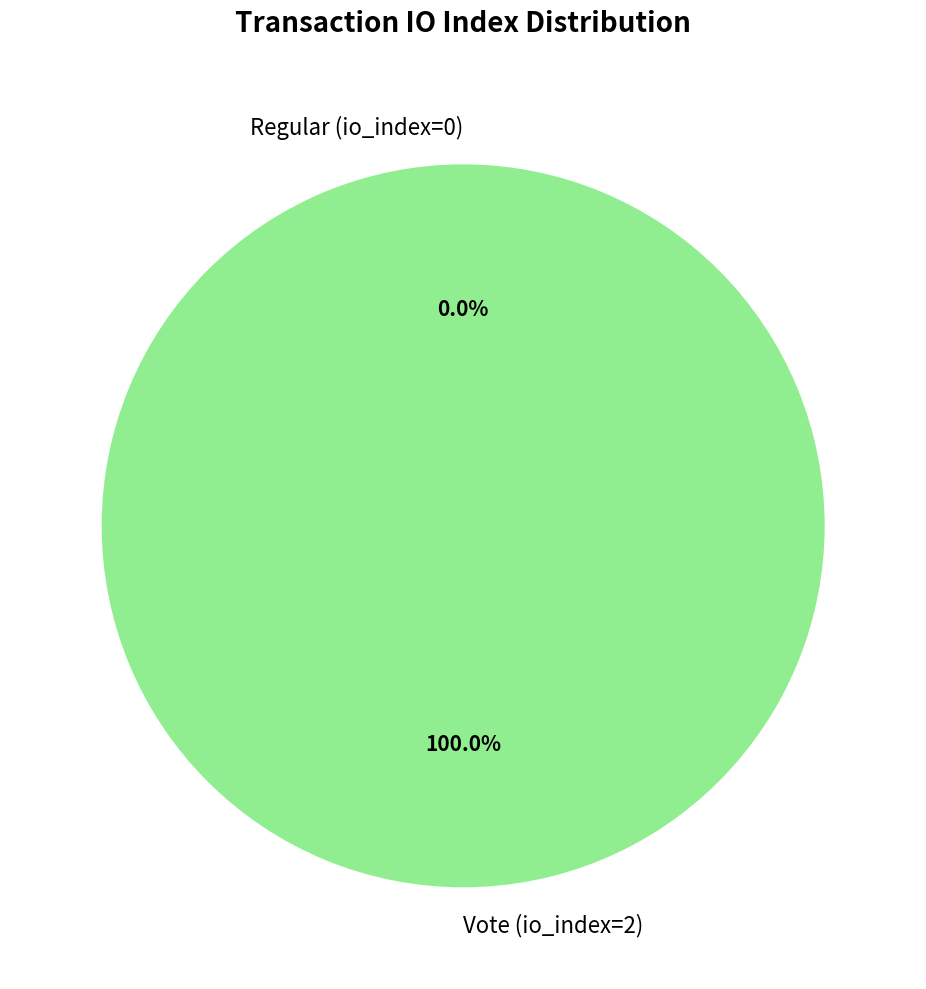

The Vote (io_index=2) slice represents 100% of the pie. True or false?

True